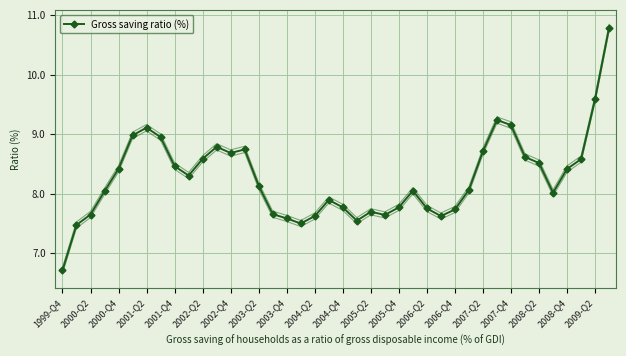

How many points are lower than both their immediate neighbors (excluding endpoints)?

7